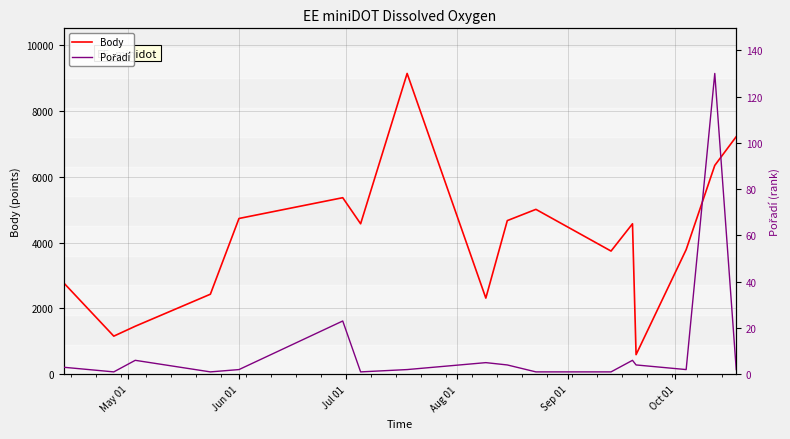

What is the minimum value for Body?

594